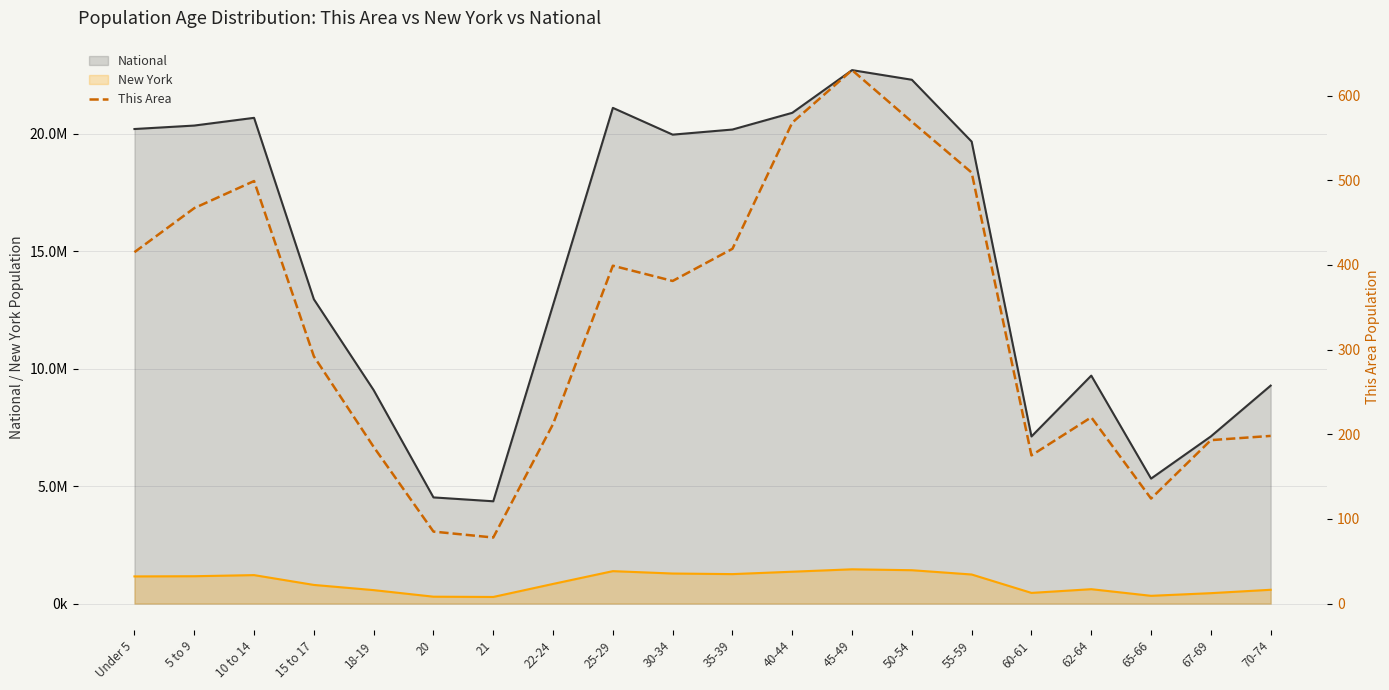

True or false: the data shows 87 at 70-74.

False